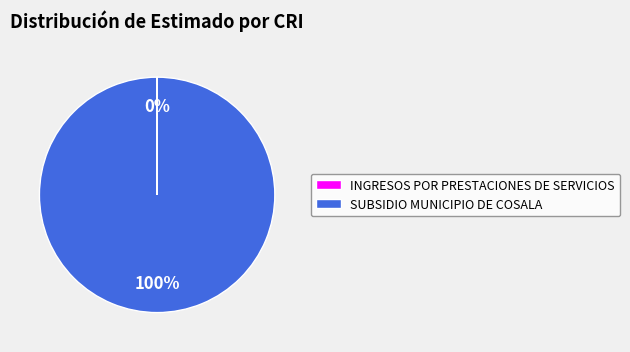

To the nearest percent, what is the difference between the largest and smallest slice percentages?

100%